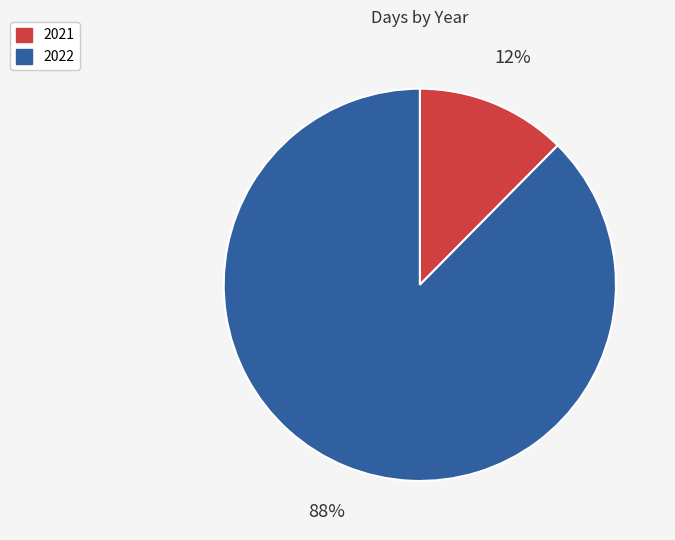

Which has a higher value, 2022 or 2021?

2022